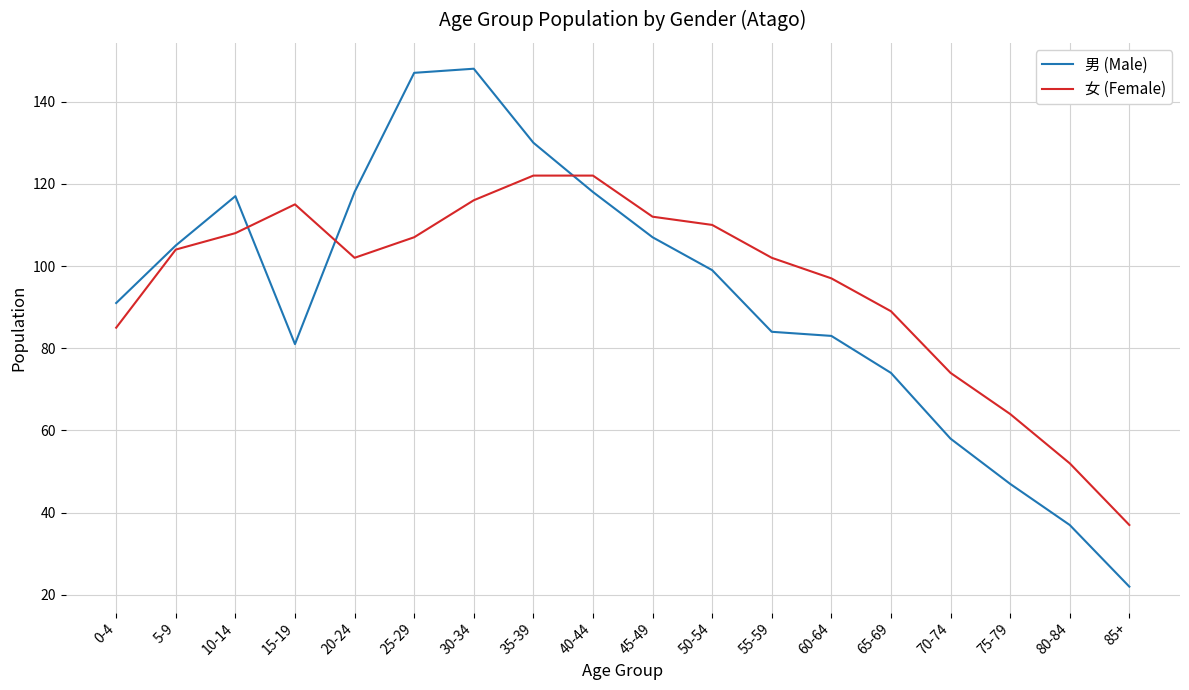

What is the total value across all series at 25-29?

254